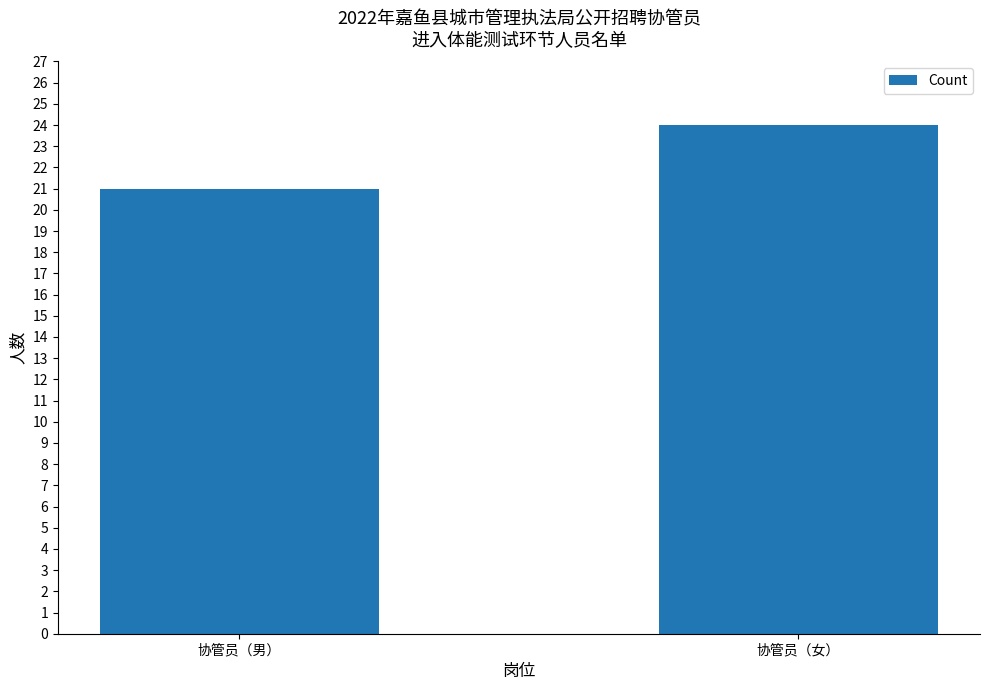

What is the difference between the maximum and minimum values?

3